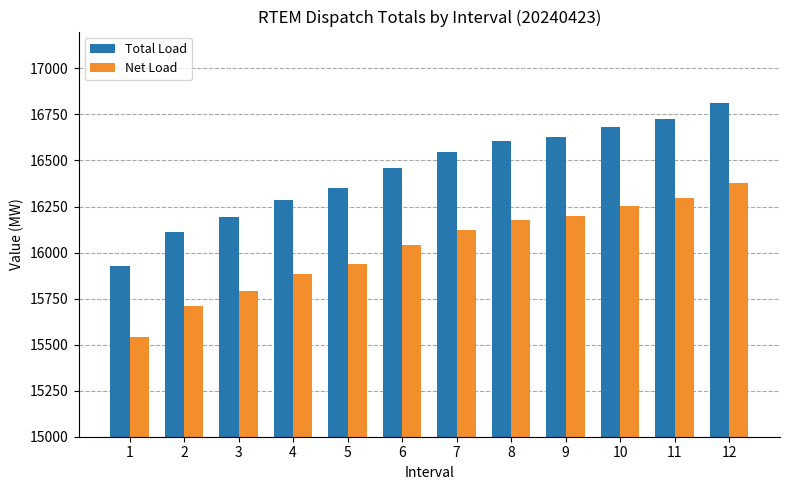

List the series in order of their overall mean, lowest first.

Net Load, Total Load